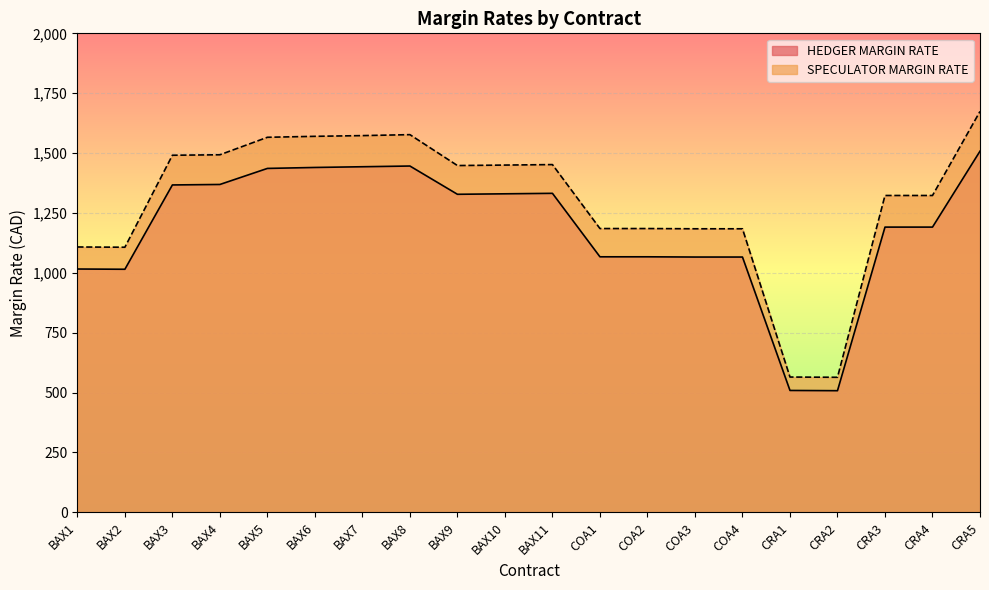

In SPECULATOR MARGIN RATE, how many points are lower than both neighbors (excluding endpoints)?

3